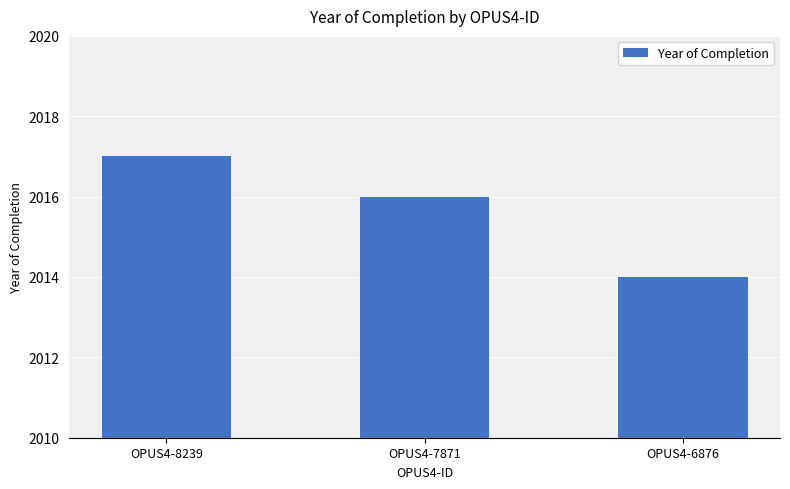

What is the approximate value at OPUS4-6876?

2014